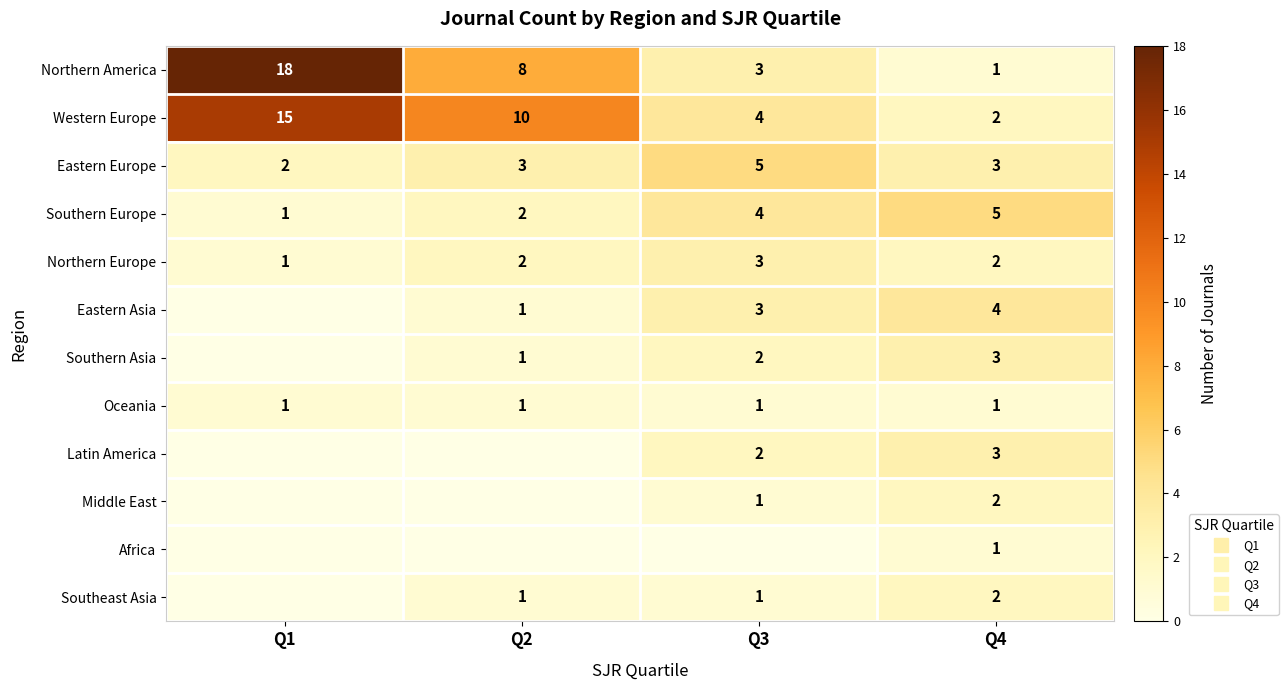

At which label does Eastern Asia reach its minimum?

Q1